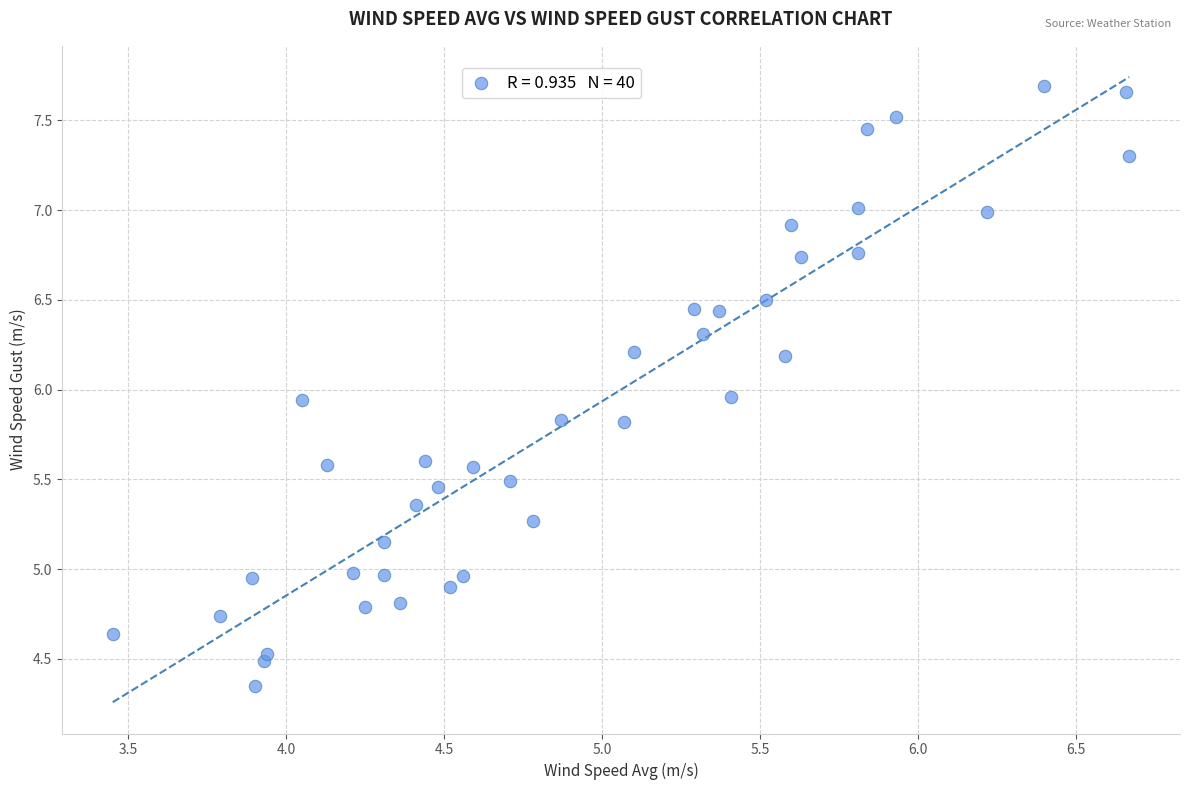

What is the range of Y values (max minus min)?

3.3